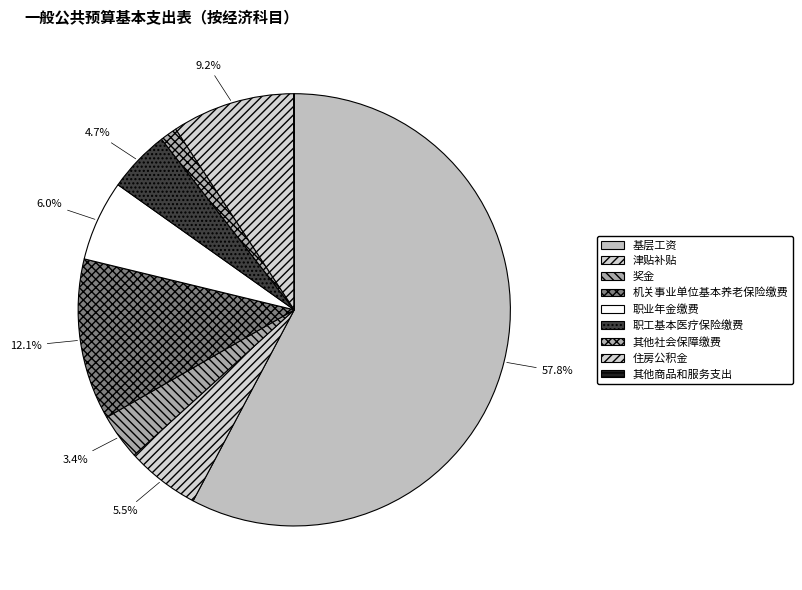

Count the number of slices in the pie.

9